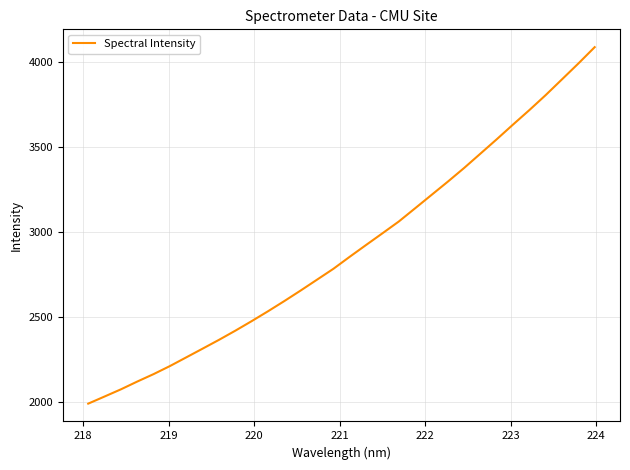

What is the smallest value displayed?

1992.3